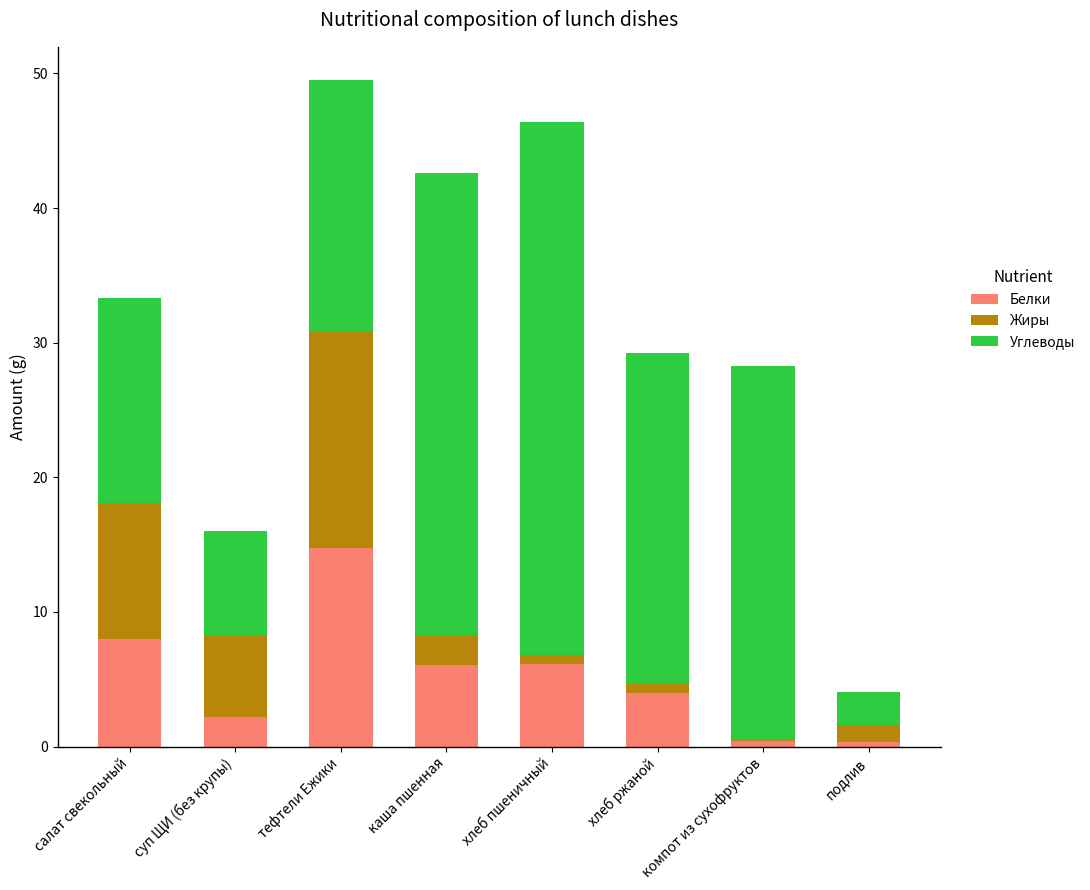

Read the Белки value at тефтели Ежики.

14.7